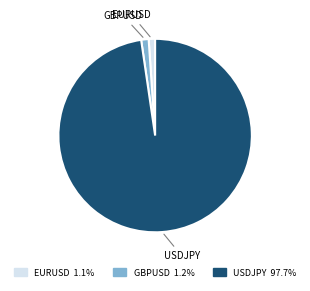

Which category has the biggest portion of the pie?

USDJPY